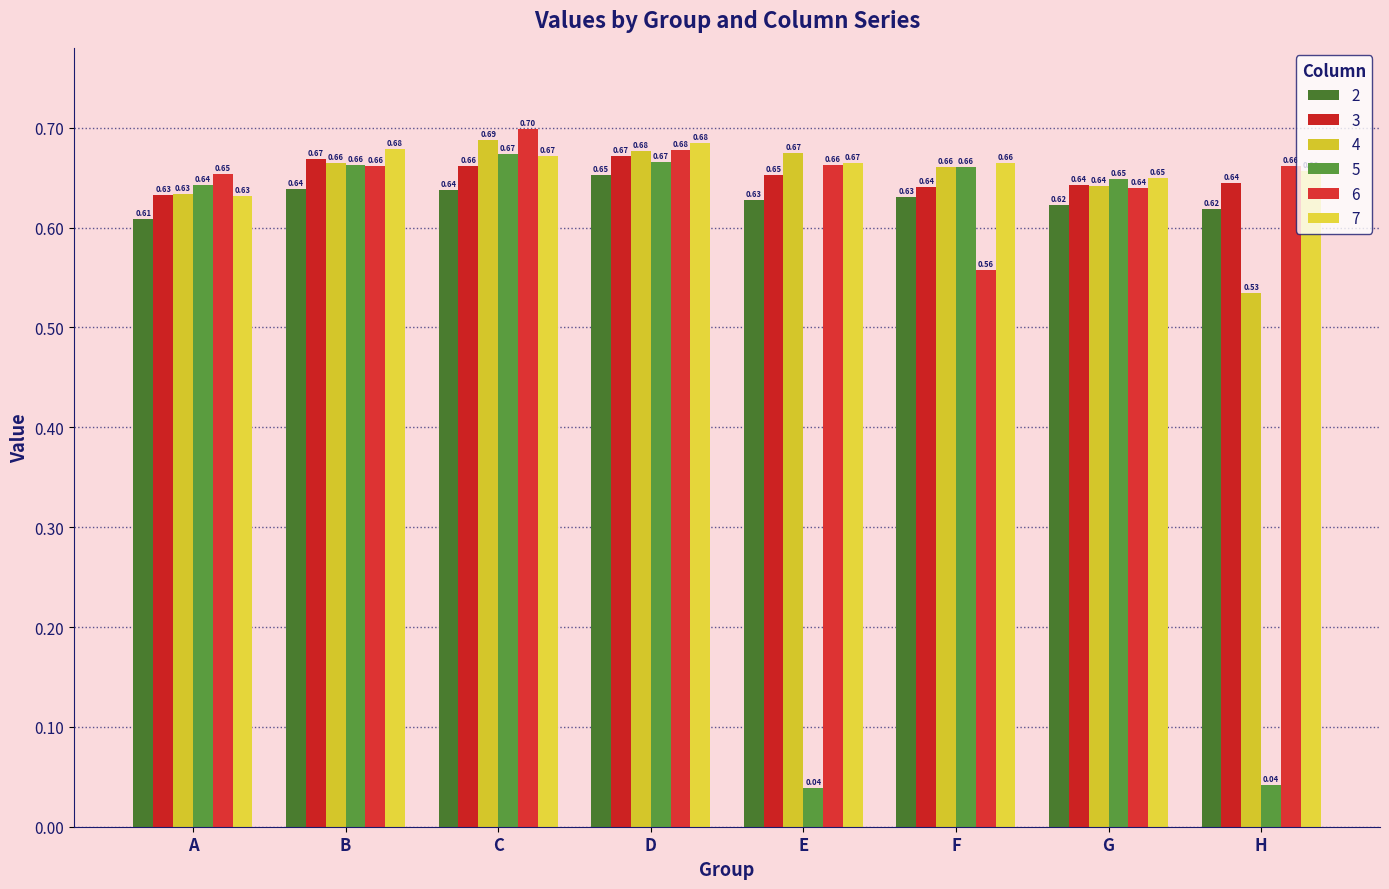

Count the number of categories in the chart.

8